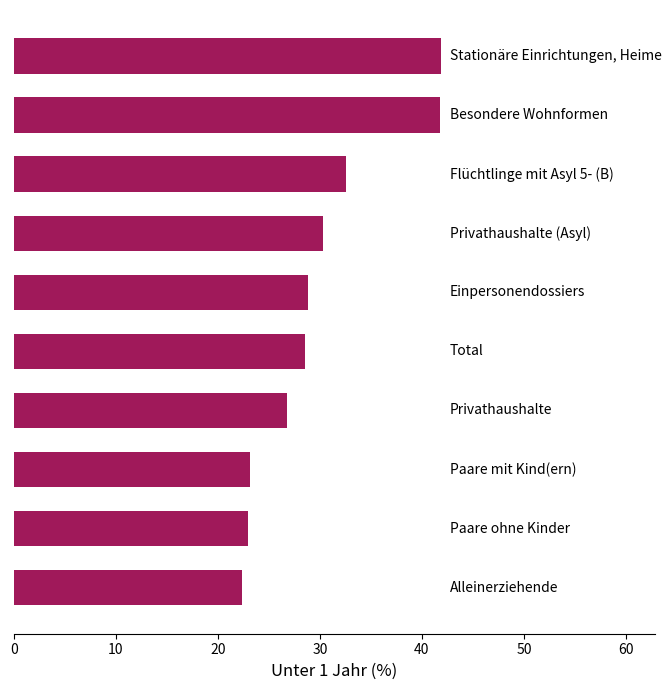

What is the difference between the second highest and second lowest values?

18.8